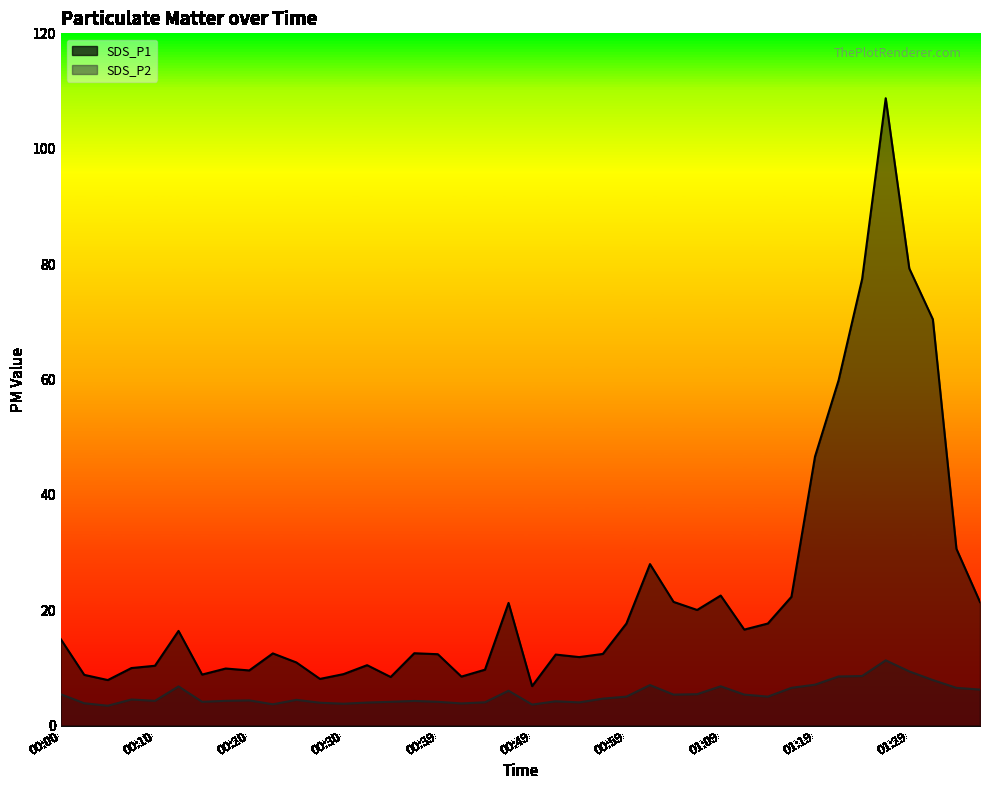

How many data points in SDS_P2 are above 4?

32